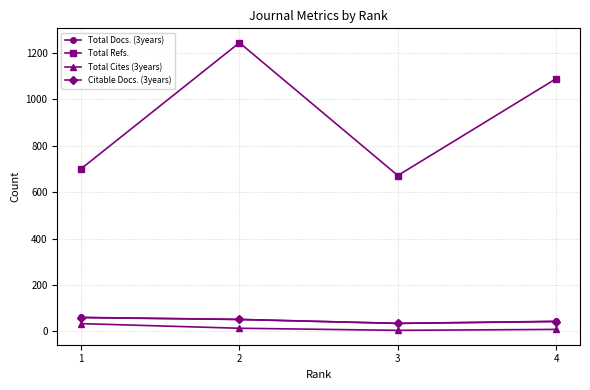

What is the total value across all series at 4?

1183